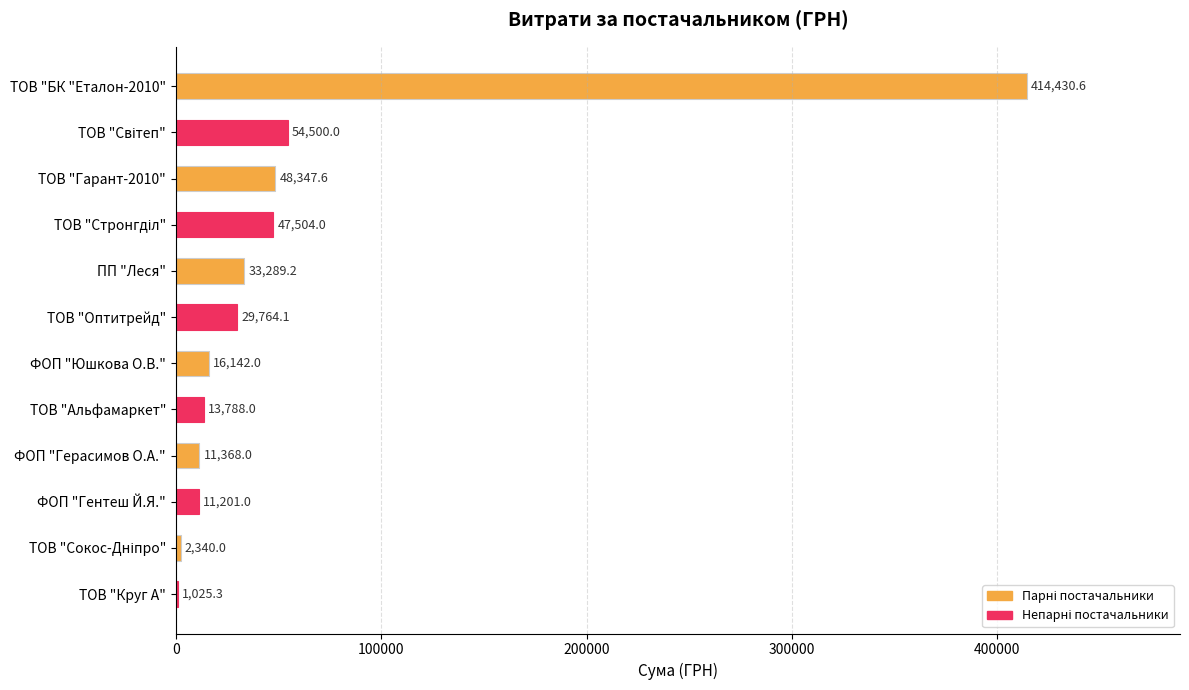

What is the maximum value shown in the chart?

414430.6